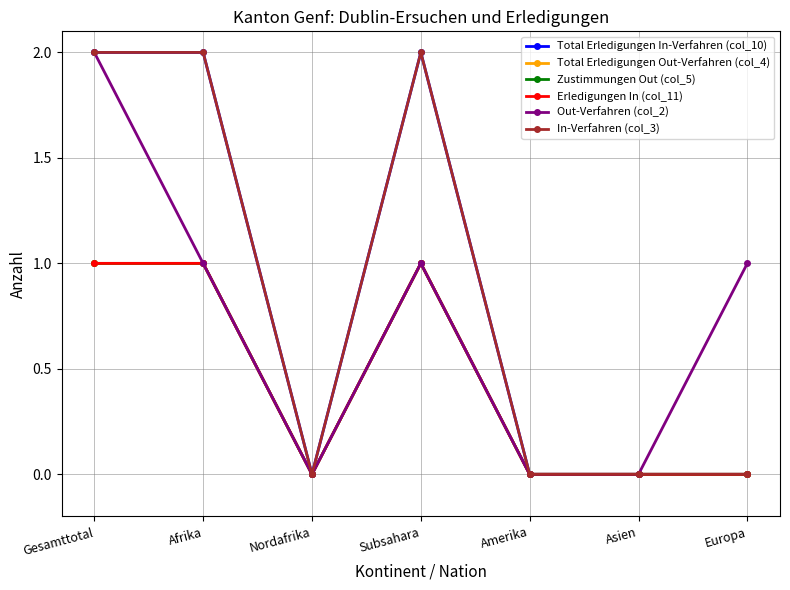

Does the chart have visible grid lines?

Yes